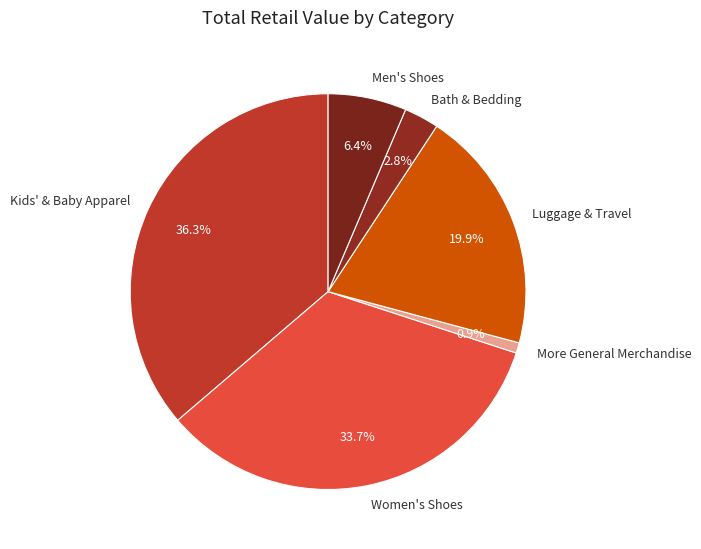

What percentage is the Bath & Bedding slice, to the nearest percent?

3%